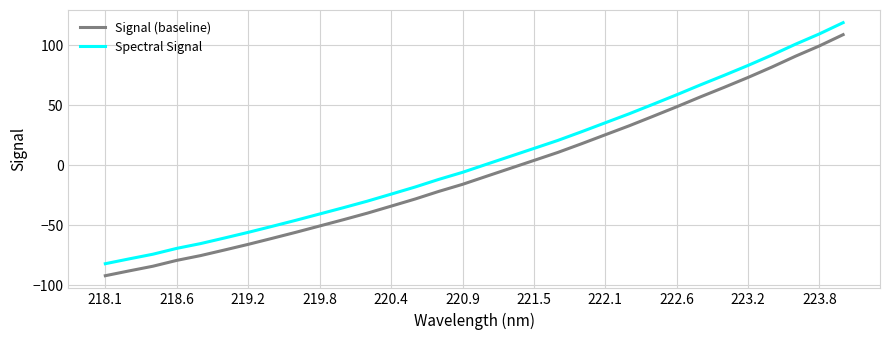

True or false: Signal (baseline) and Spectral Signal cross at least once.

False